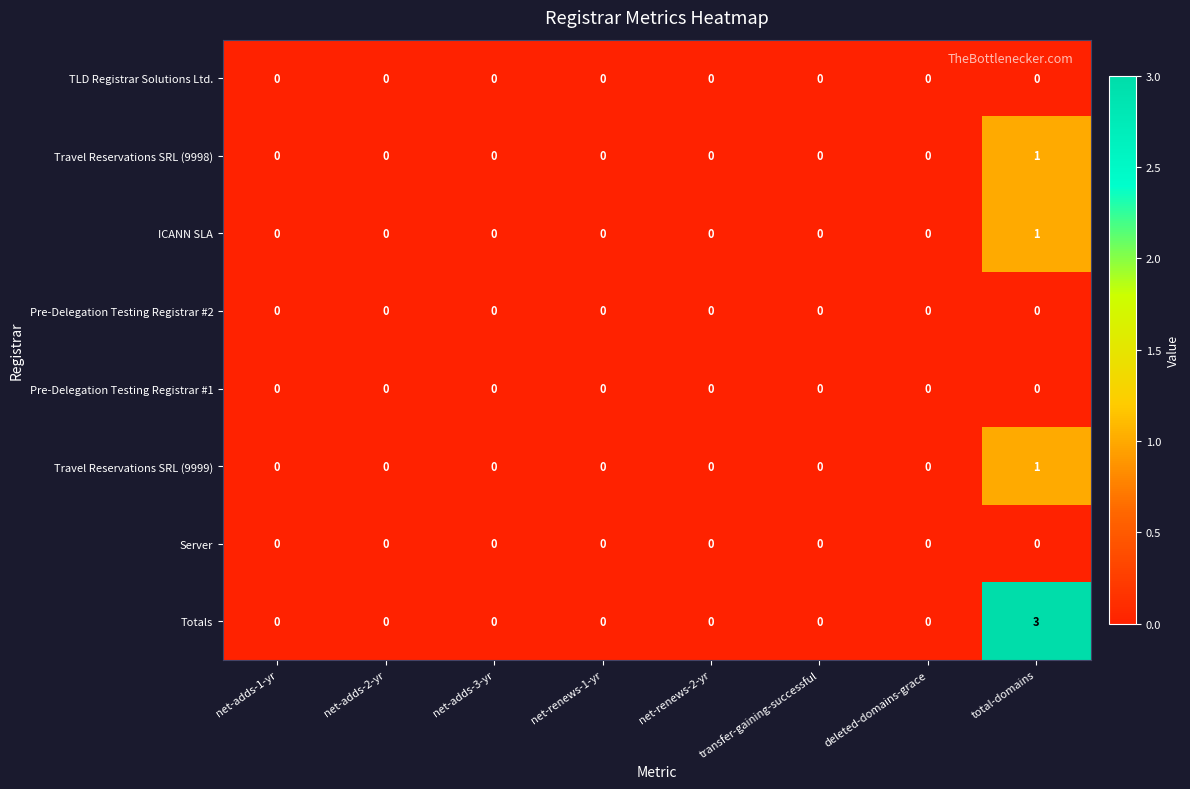

Which series has the largest range (max minus min)?

Totals